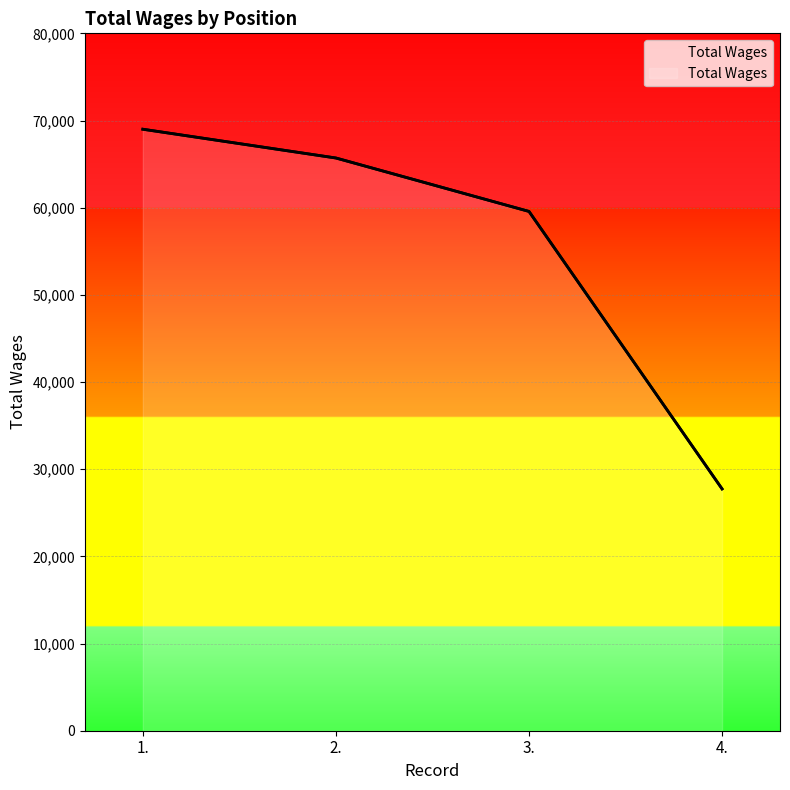

What is the label of the 4th point from the left?

4.